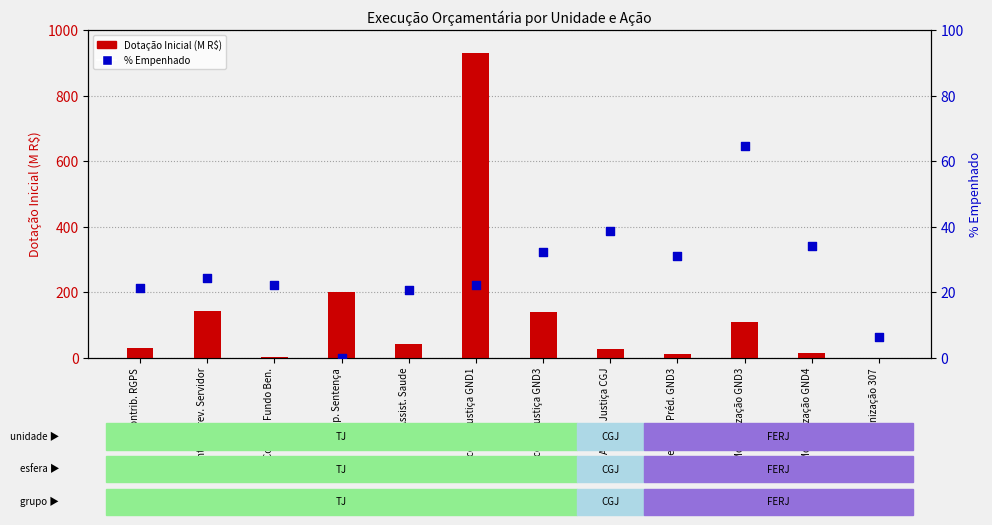

What are all the series names shown in the legend?

Dotação Inicial (M R$), % Empenhado